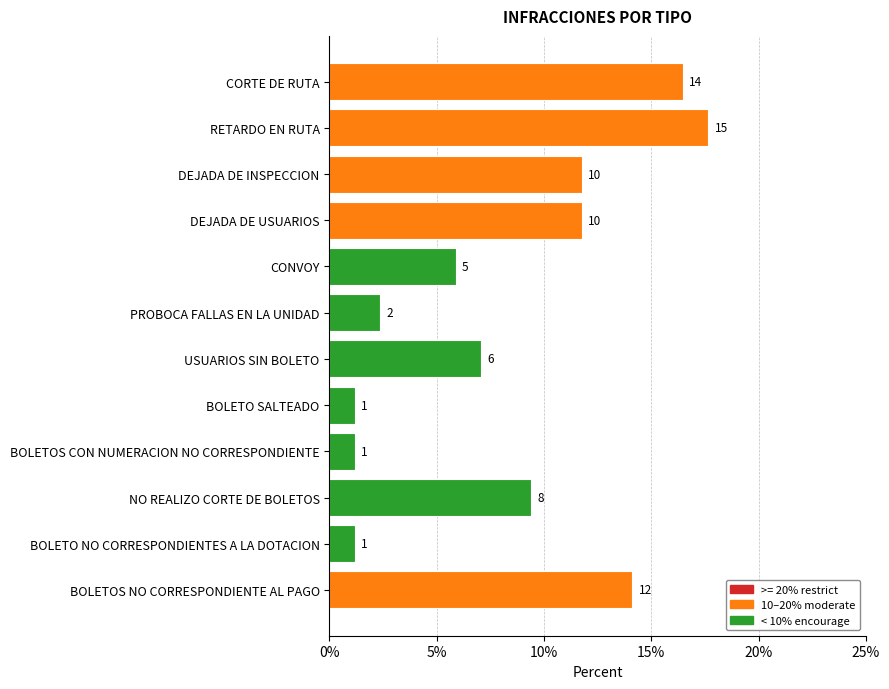

How many bars are there in total?

12